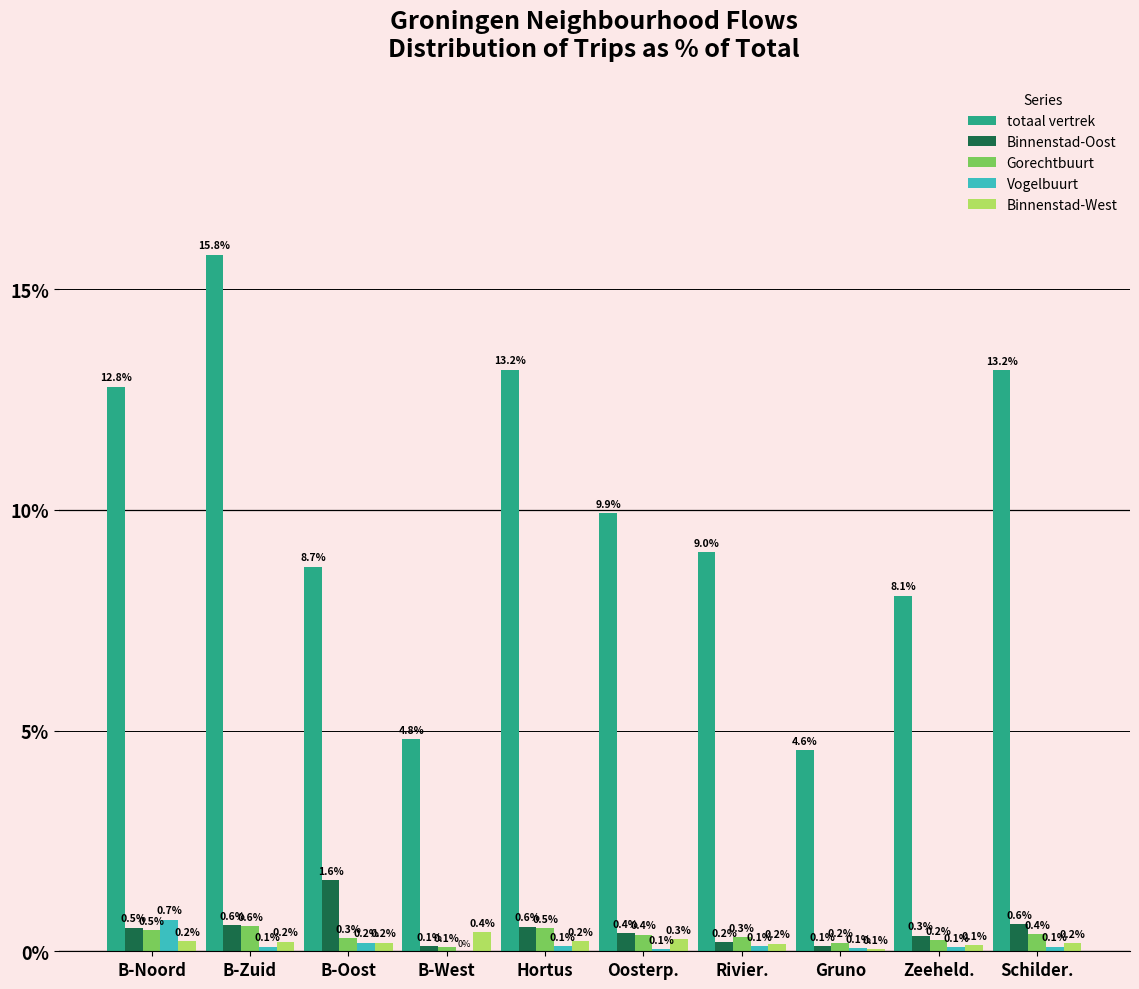

At which category is the sum across all series the highest?

B-Zuid